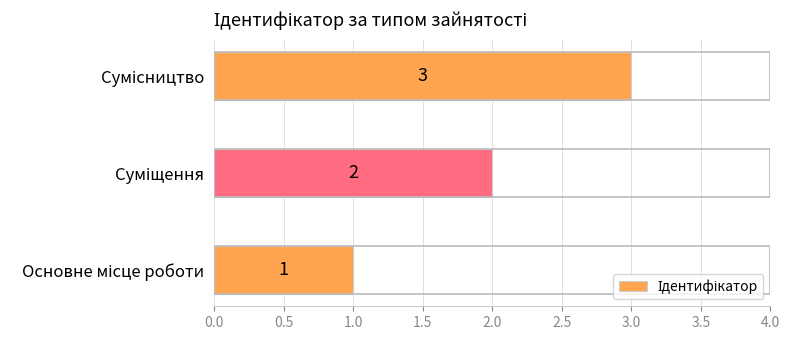

What is the maximum value shown in the chart?

3